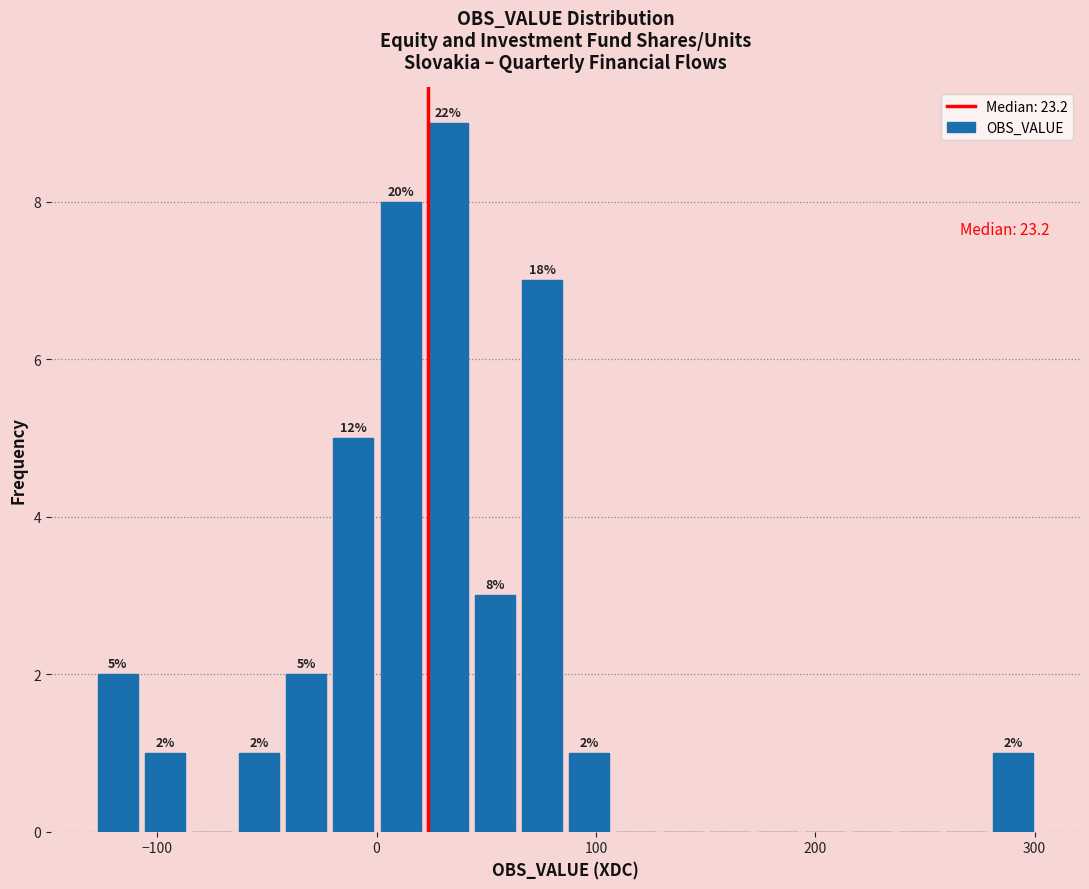

Read against the x-axis, roughly where is the centre of the tallest bar?

30